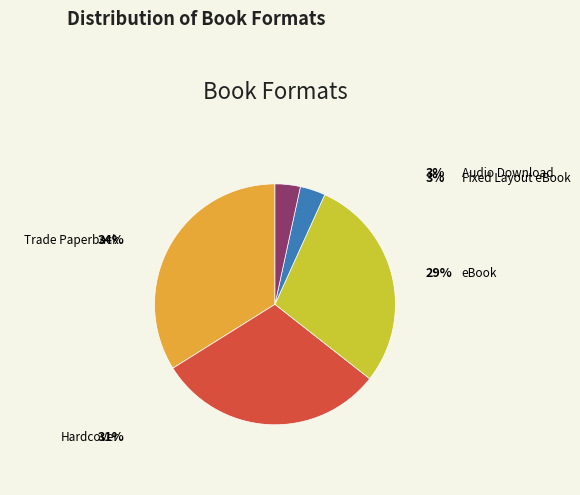

To the nearest percent, what percentage of the pie is Hardcover?

31%